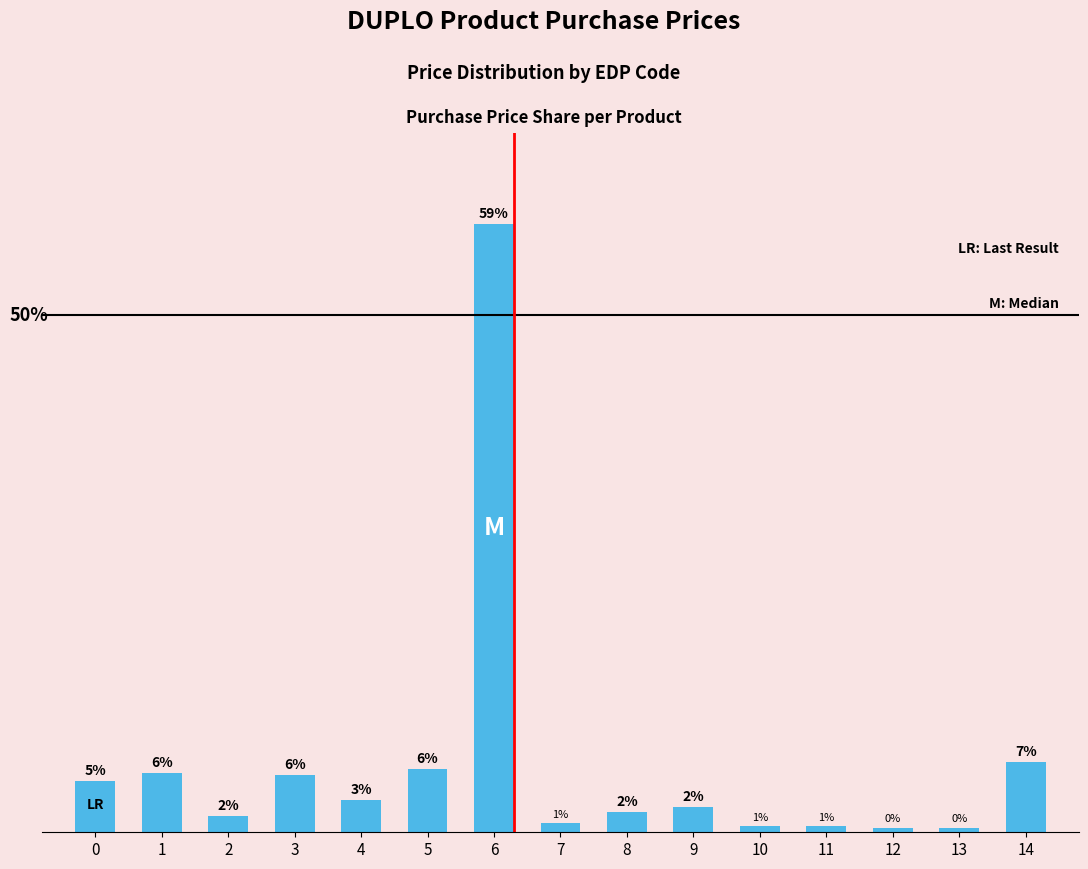

Are the bars horizontal?

No